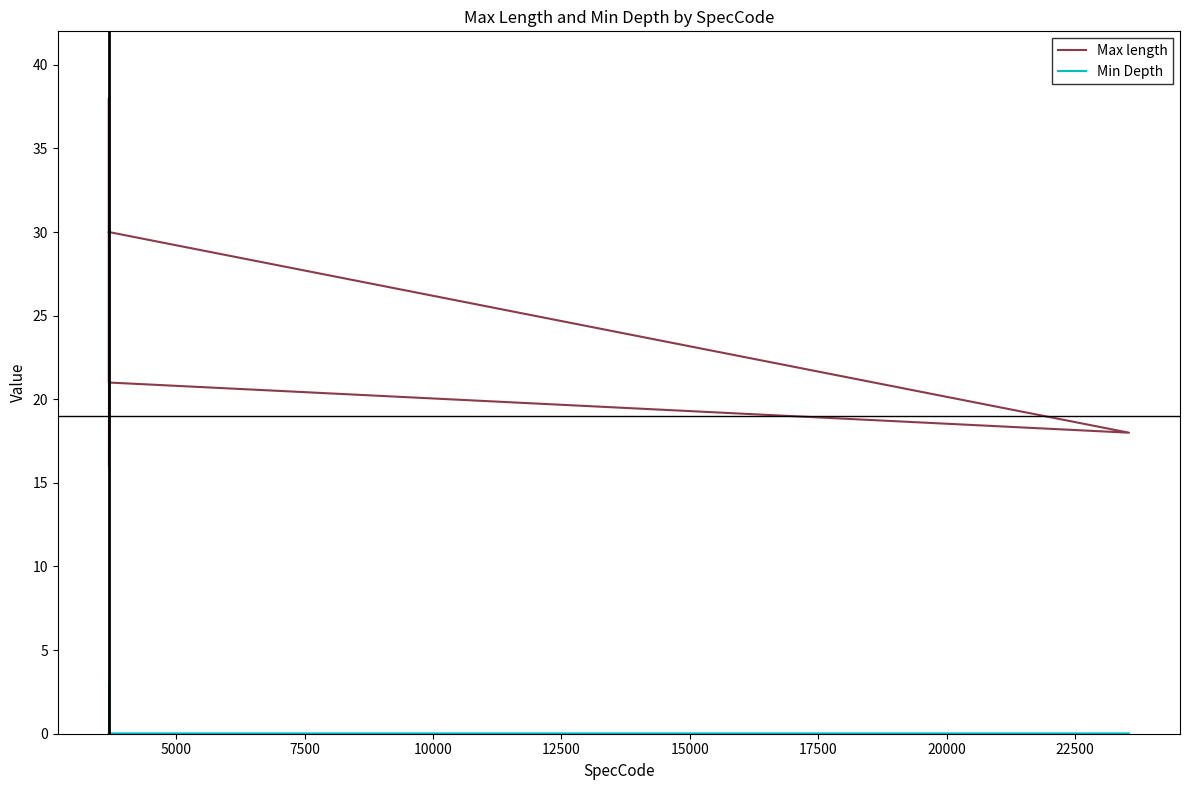

True or false: Min Depth has more than 1 interior local peaks.

False